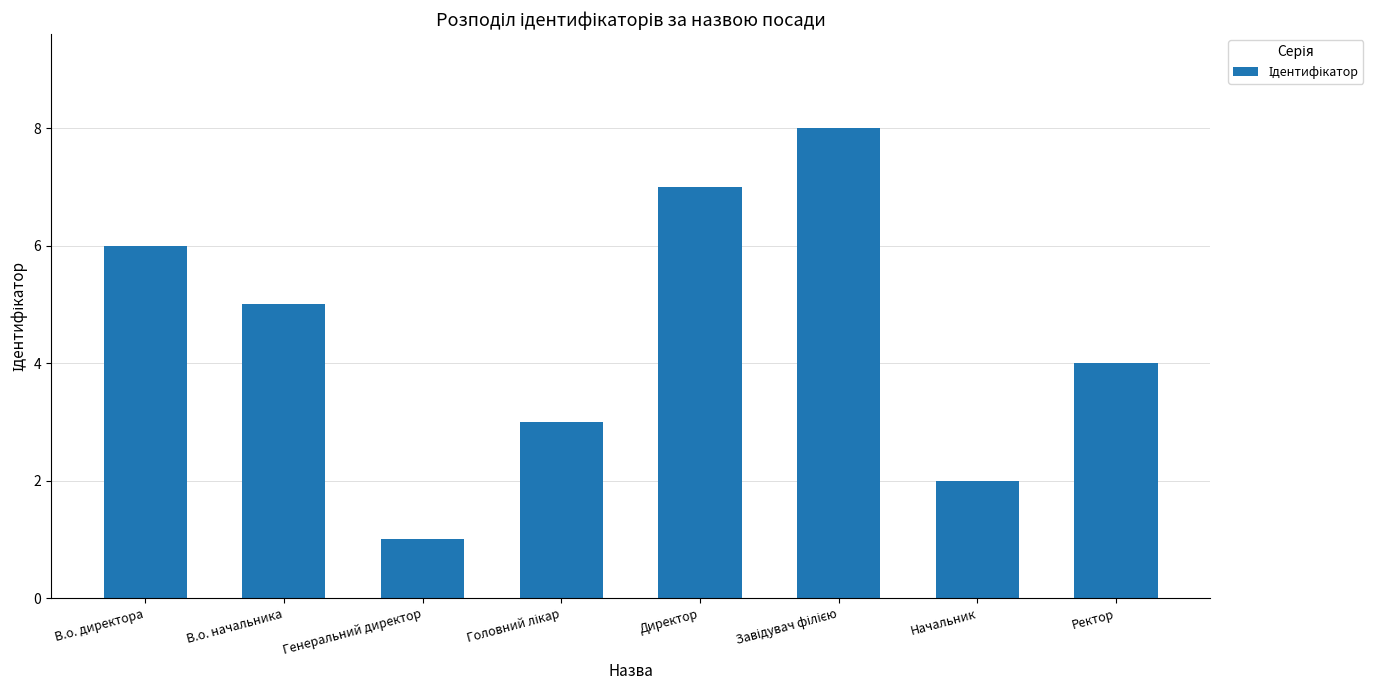

How many bars are there in total?

8